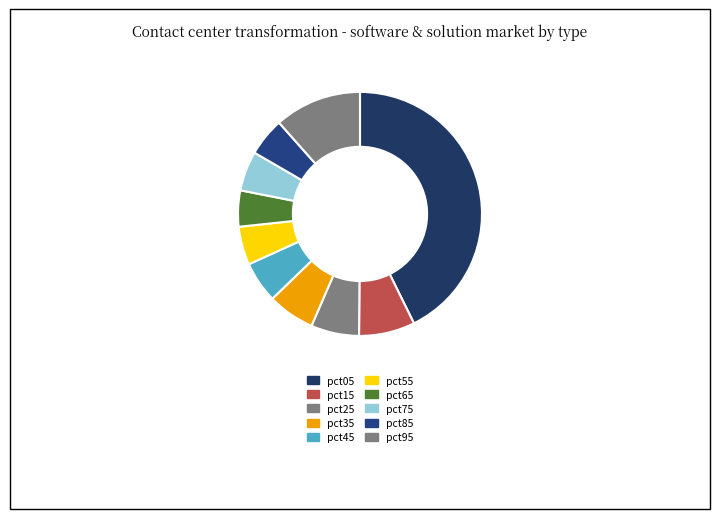

Is there any slice that represents more than half of the pie?

No